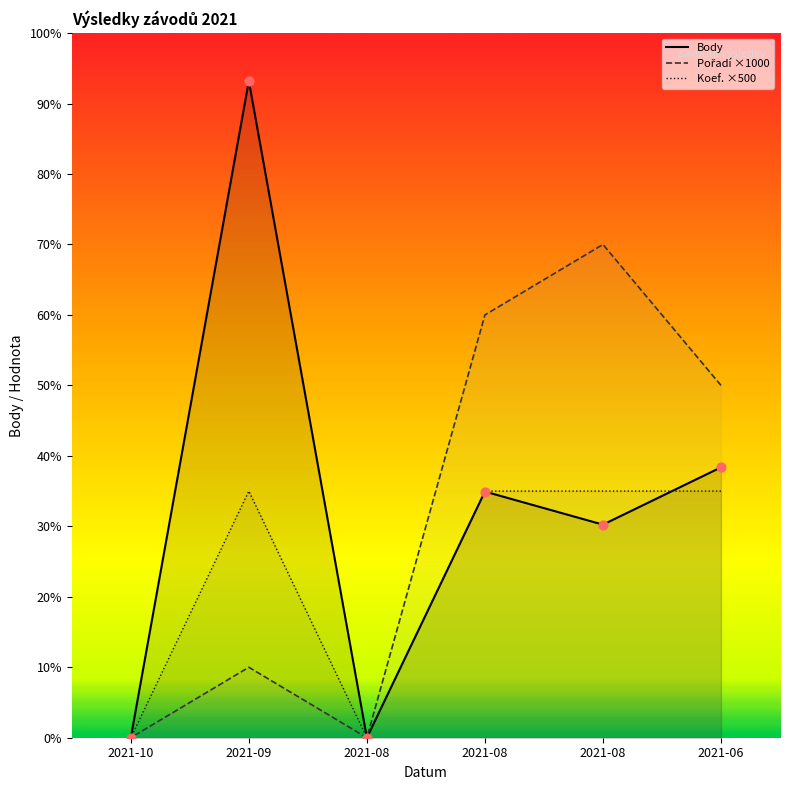

Which series has the largest total across all categories?

Body